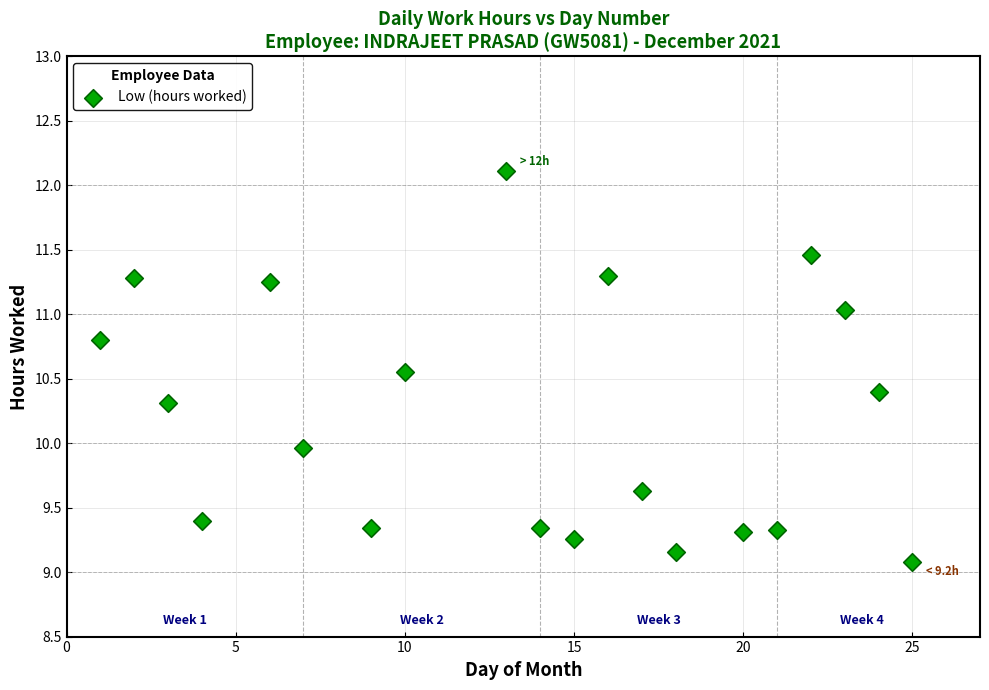

What is the range of X values (max minus min)?

24.0